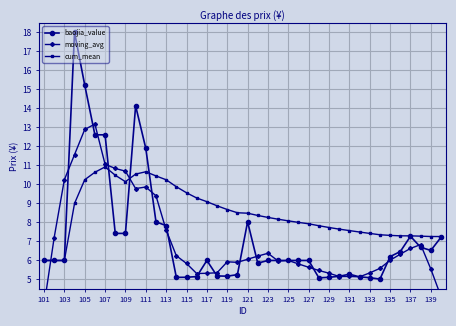

List the series in order of their peak value, lowest first.

cum_mean, moving_avg, baojia_value